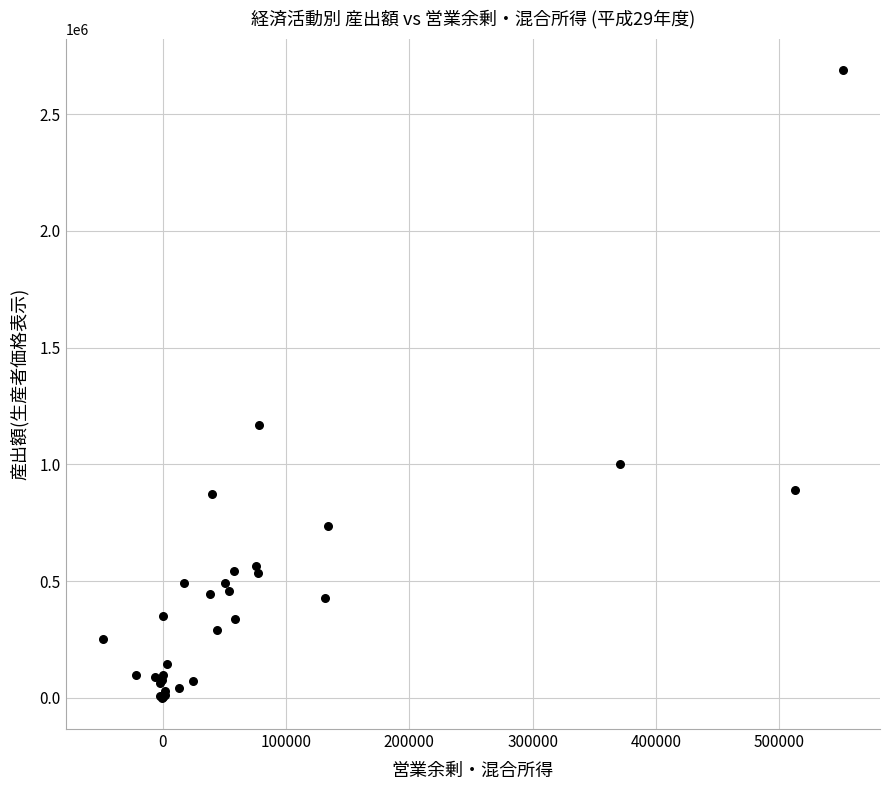

What Y value in the scatter plot is closest to 1344930?

1167274